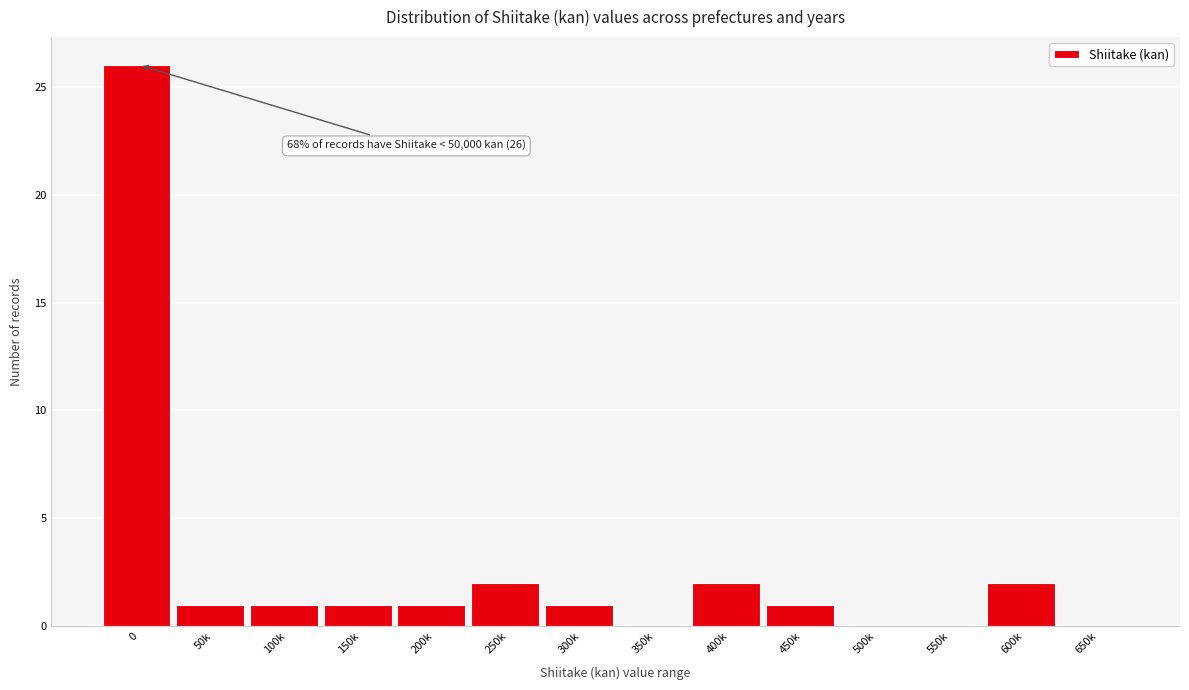

Reading right to left, list all the values displayed in this chart.

650k=0	600k=2	550k=0	500k=0	450k=1	400k=2	350k=0	300k=1	250k=2	200k=1	150k=1	100k=1	50k=1	0=26